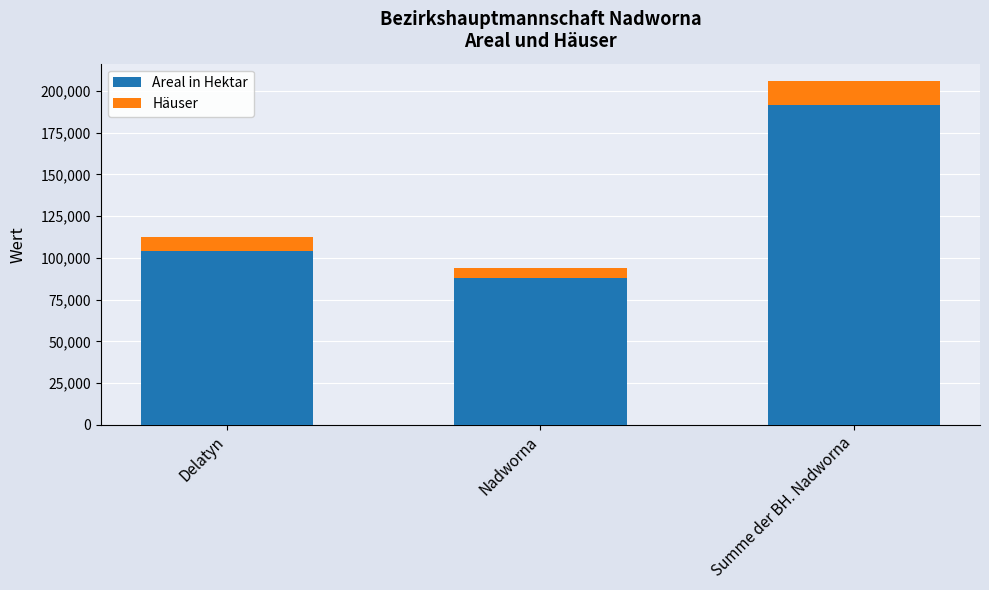

What is the difference between the maximum and second lowest values in the Areal in Hektar series?

87704